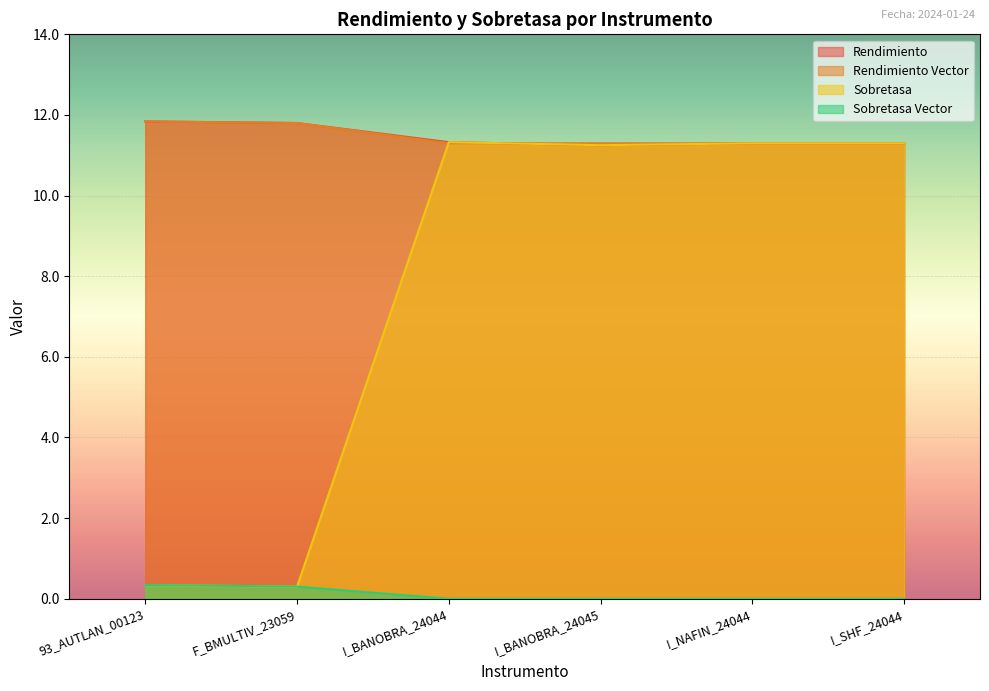

Where is Sobretasa Vector nearest to the value 0?

I_BANOBRA_24044